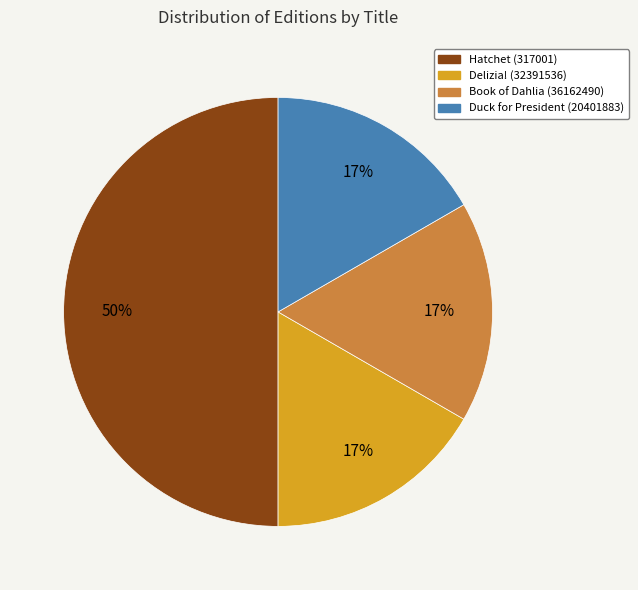

Which has a higher value, Delizia! (32391536) or Hatchet (317001)?

Hatchet (317001)